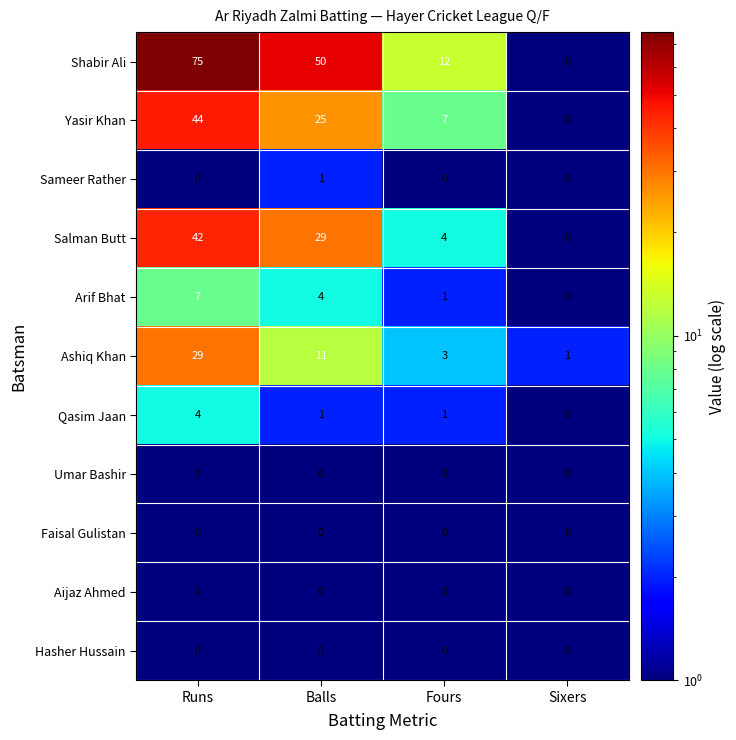

At how many categories does at least one series exceed 40?

2